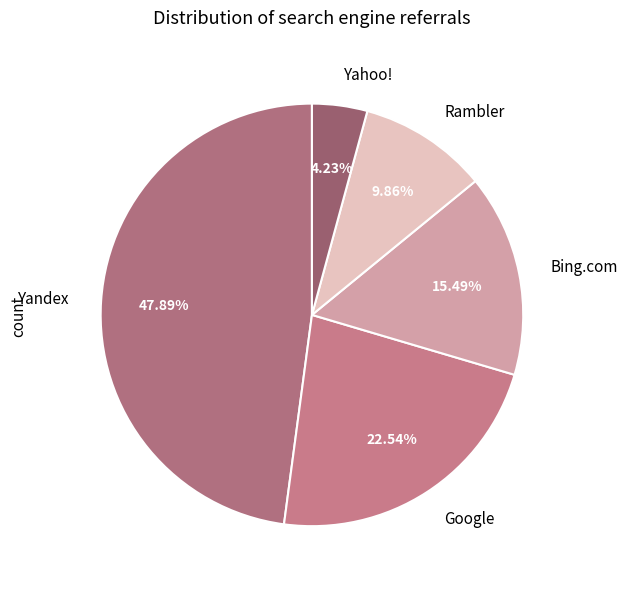

Rank the categories by value from highest to lowest.

Yandex, Google, Bing.com, Rambler, Yahoo!